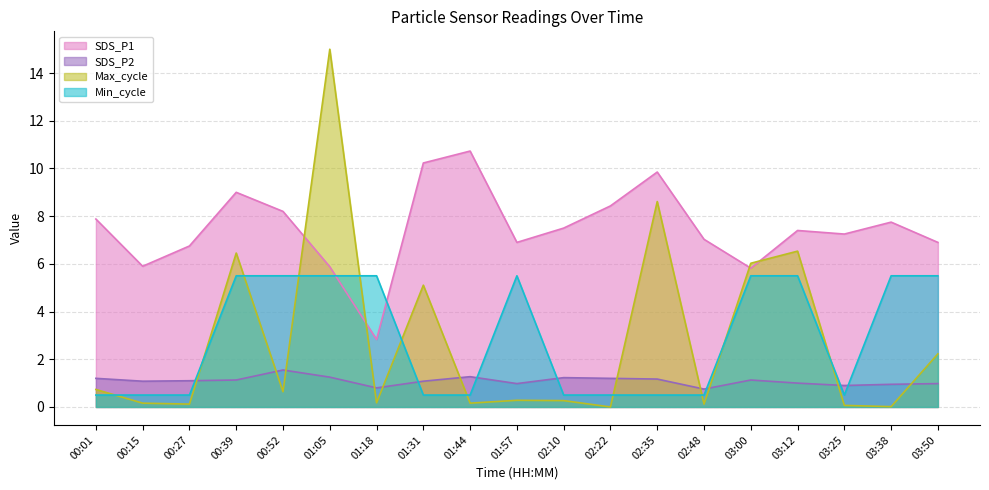

At 03:12, list the series in order from largest to smallest.

SDS_P1, Max_cycle, Min_cycle, SDS_P2